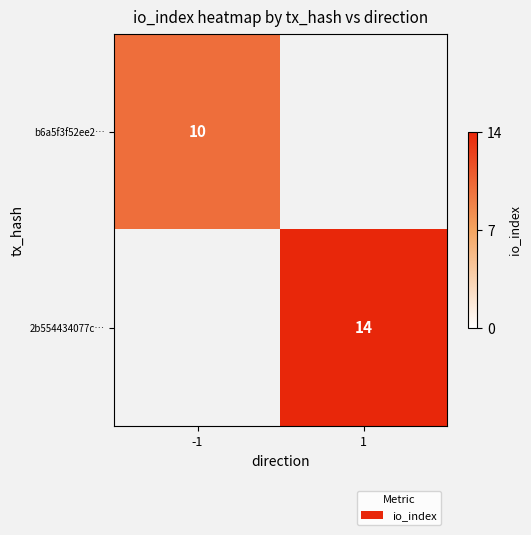

The b6a5f3f52ee2… series shows 17 at -1. True or false?

False